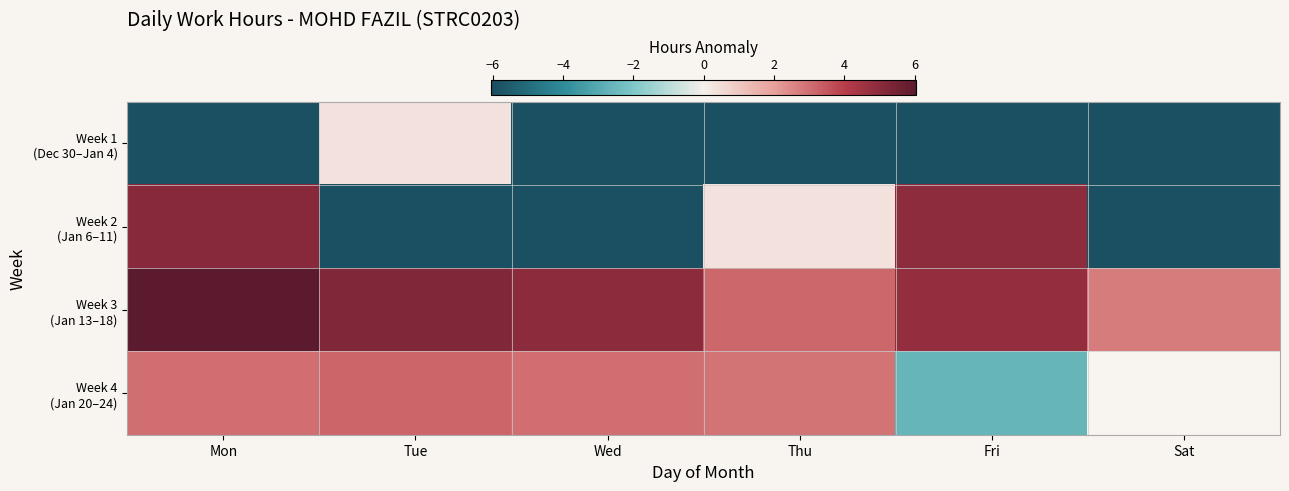

What is the average value of the Week 1 (Dec 30–Jan 4) series?

-4.9